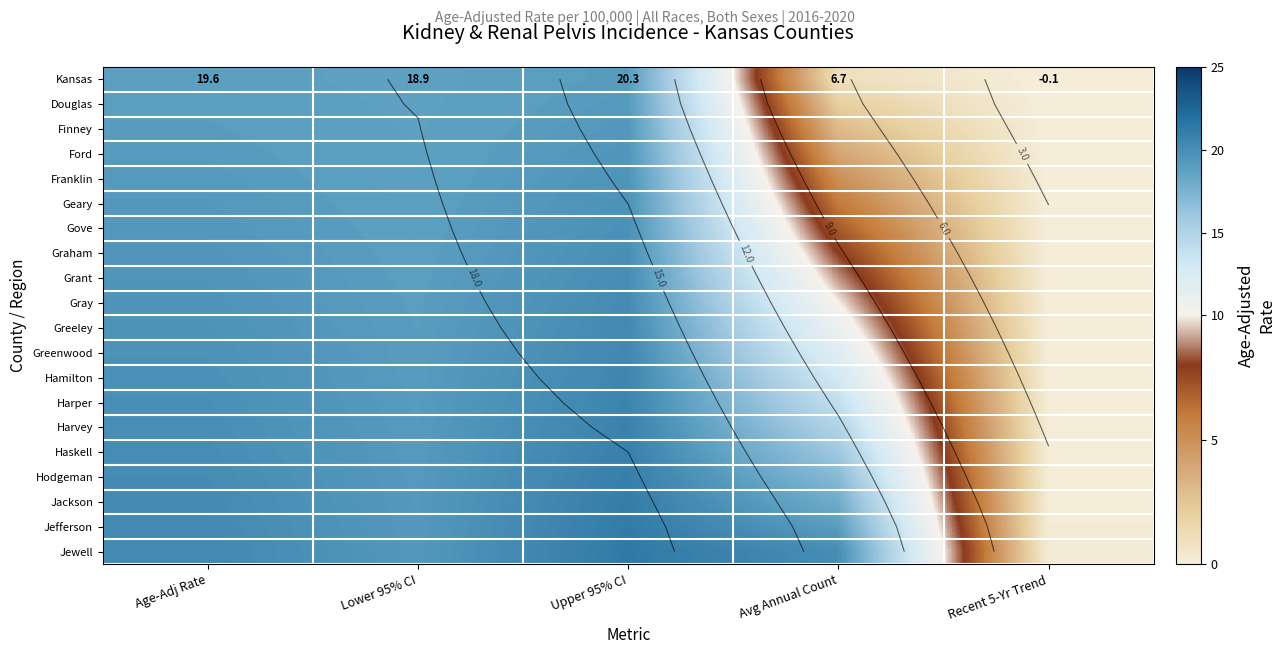

What is the minimum value shown in the chart?

-0.1